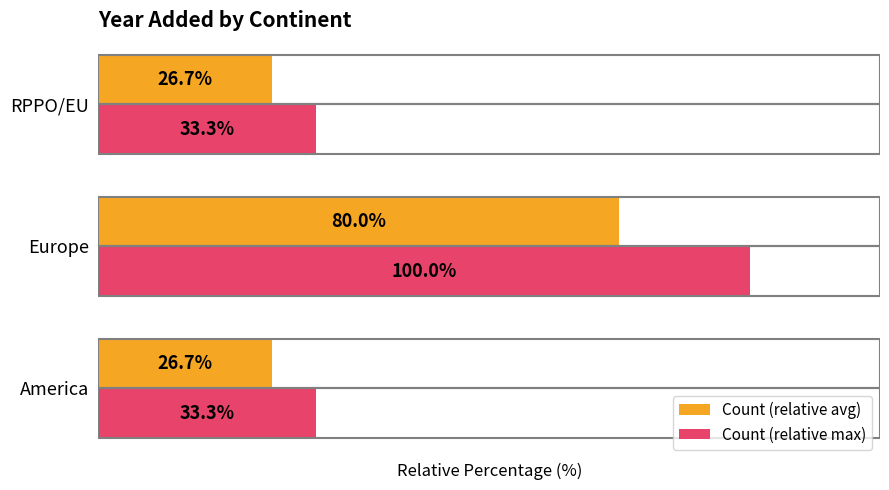

At which label does Count (relative avg) reach its peak?

Europe